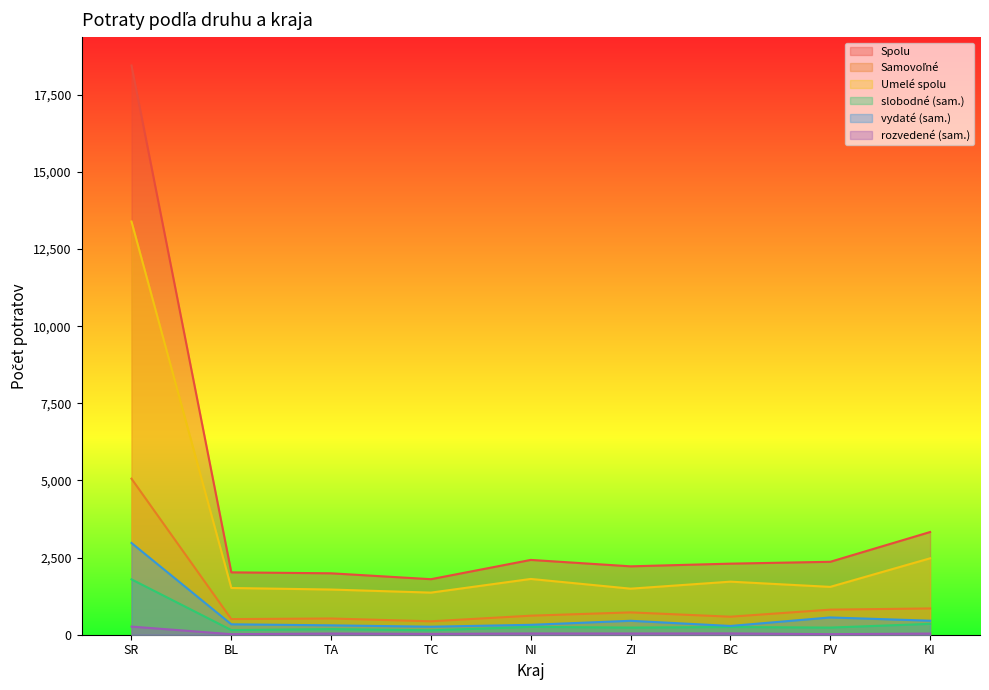

Between ZI and BL, which is larger?

ZI